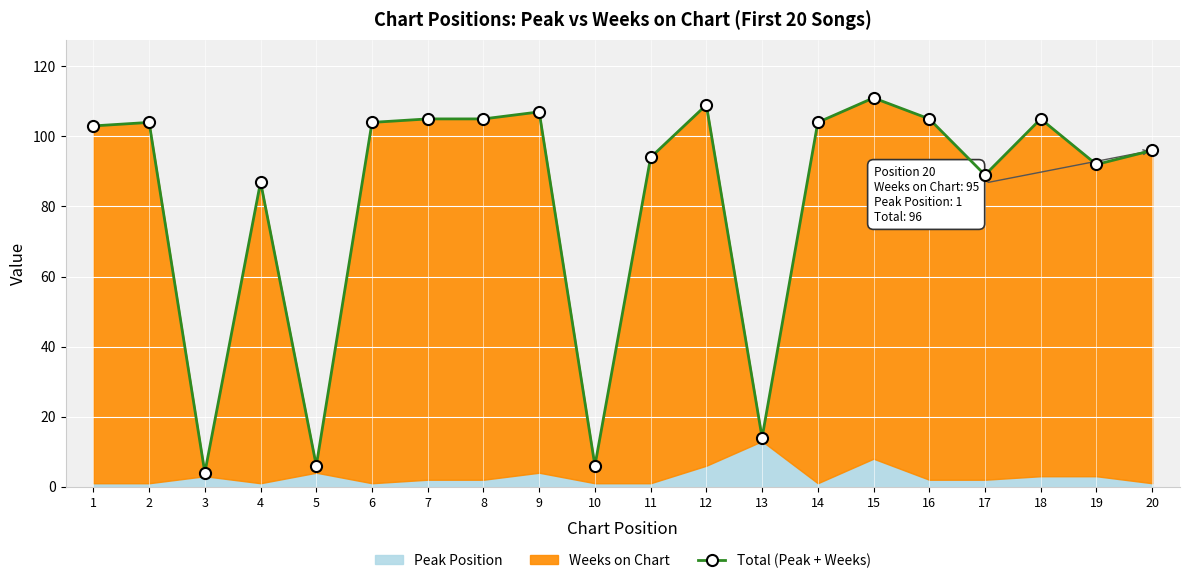

Reading right to left, list all the values displayed in this chart.

20=96	19=92	18=105	17=89	16=105	15=111	14=104	13=14	12=109	11=94	10=6	9=107	8=105	7=105	6=104	5=6	4=87	3=4	2=104	1=103